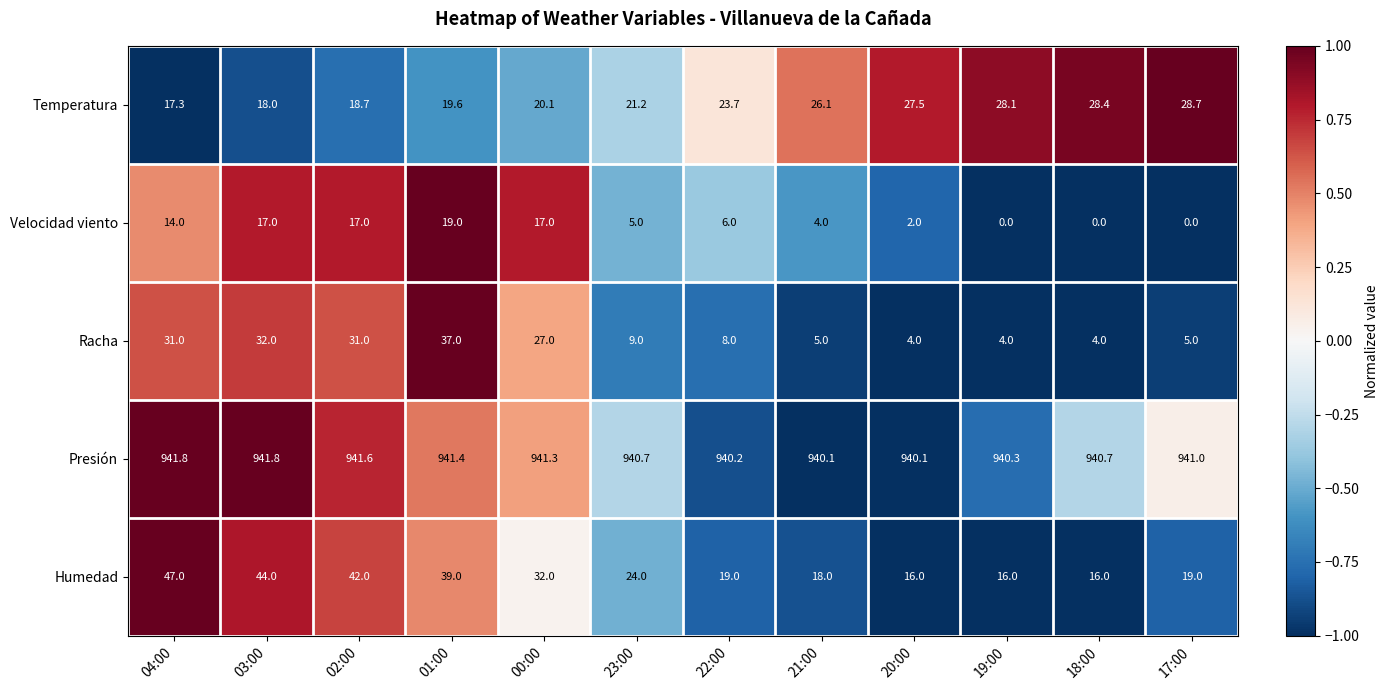

What is the greatest value displayed?

941.8